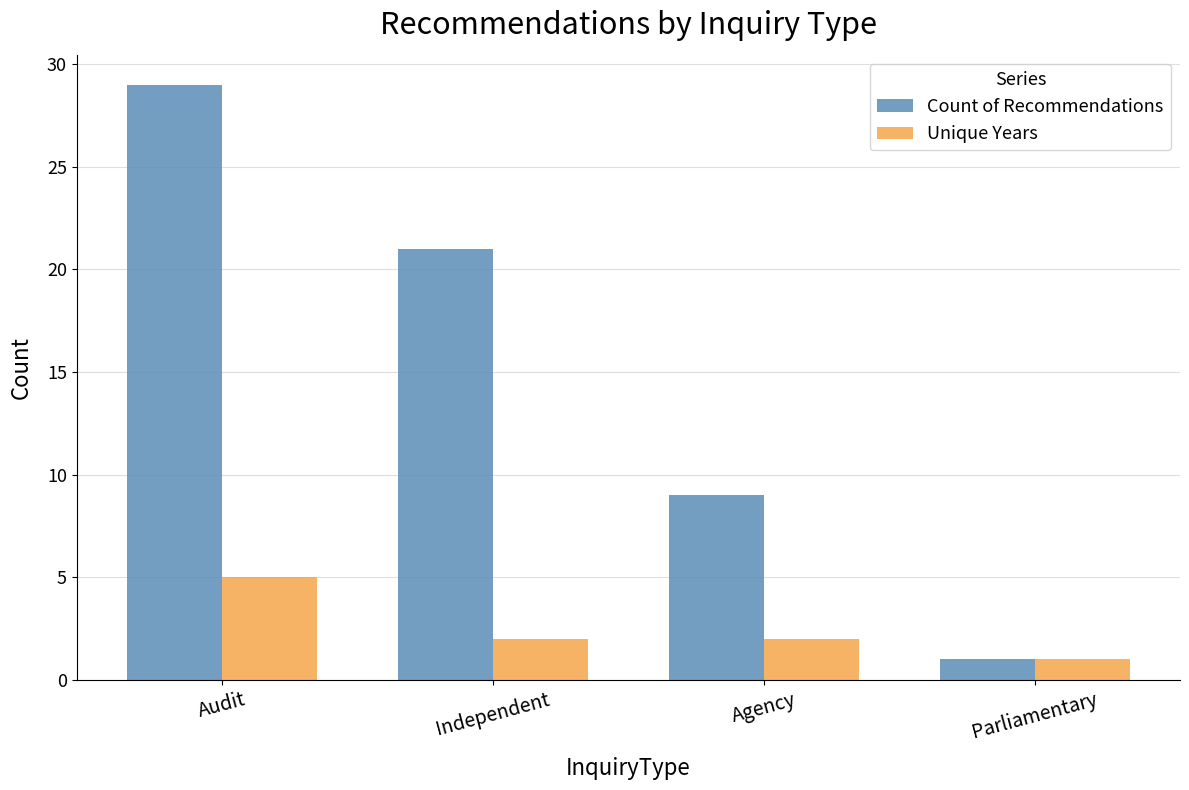

What is the difference between the maximum and second lowest values in the Unique Years series?

3